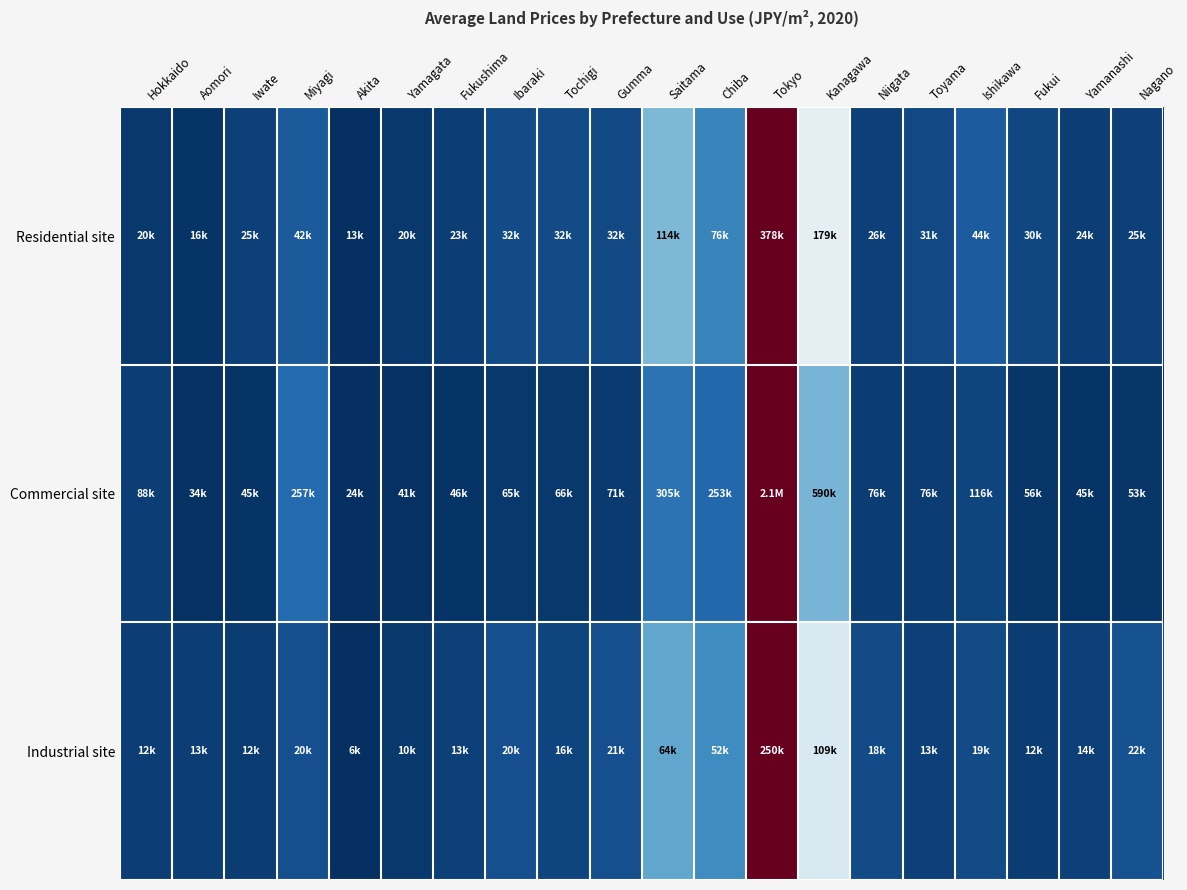

At which category does the chart reach its peak across all series?

Tokyo